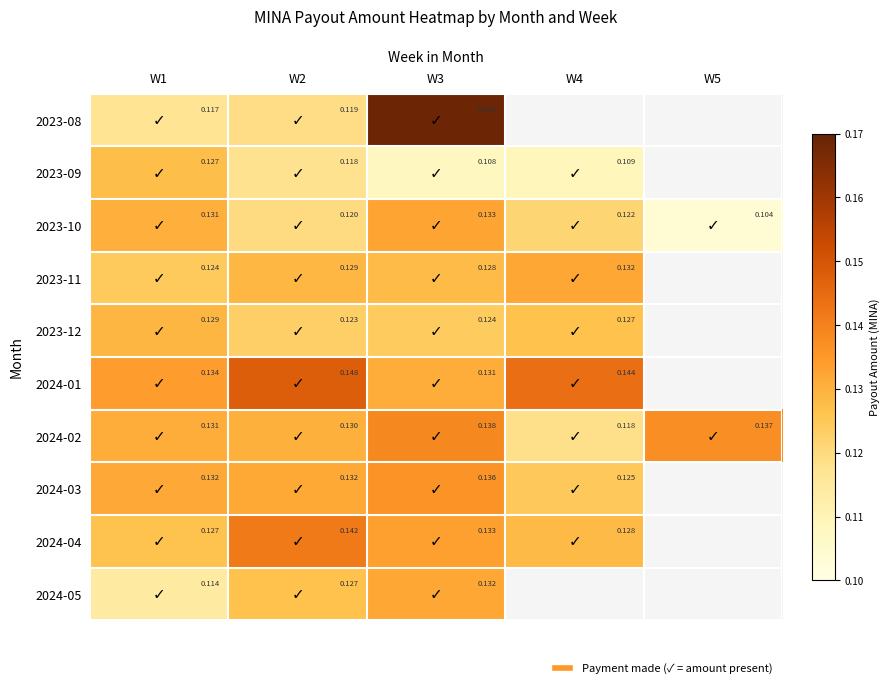

Is the value of 2024-05 at W2 greater than the value of 2023-11 at W1?

Yes